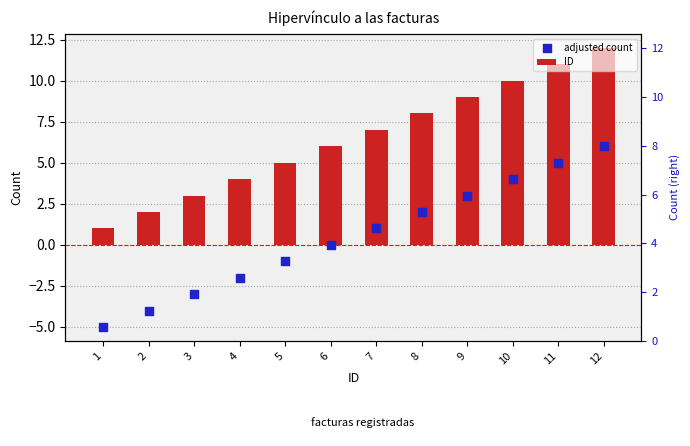

At which category is the sum across all series the highest?

12